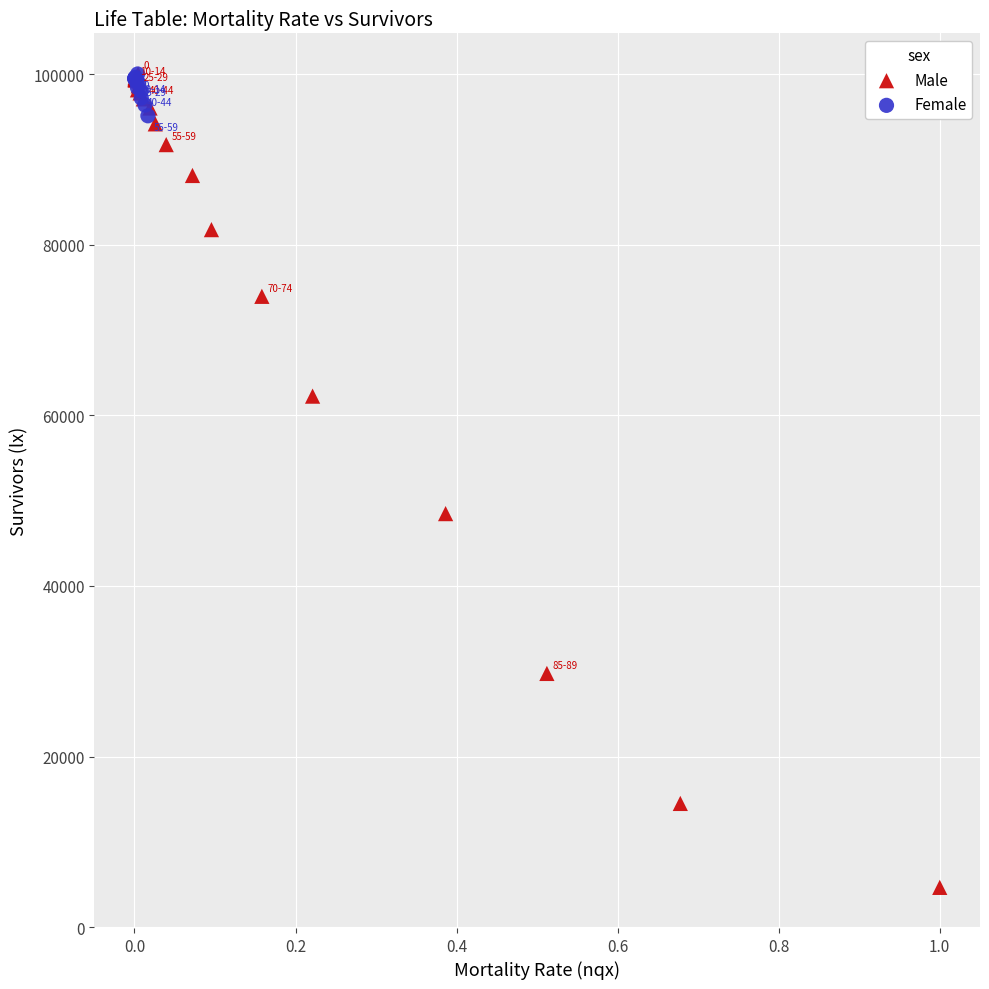

Which series reaches the minimum Y coordinate?

Male